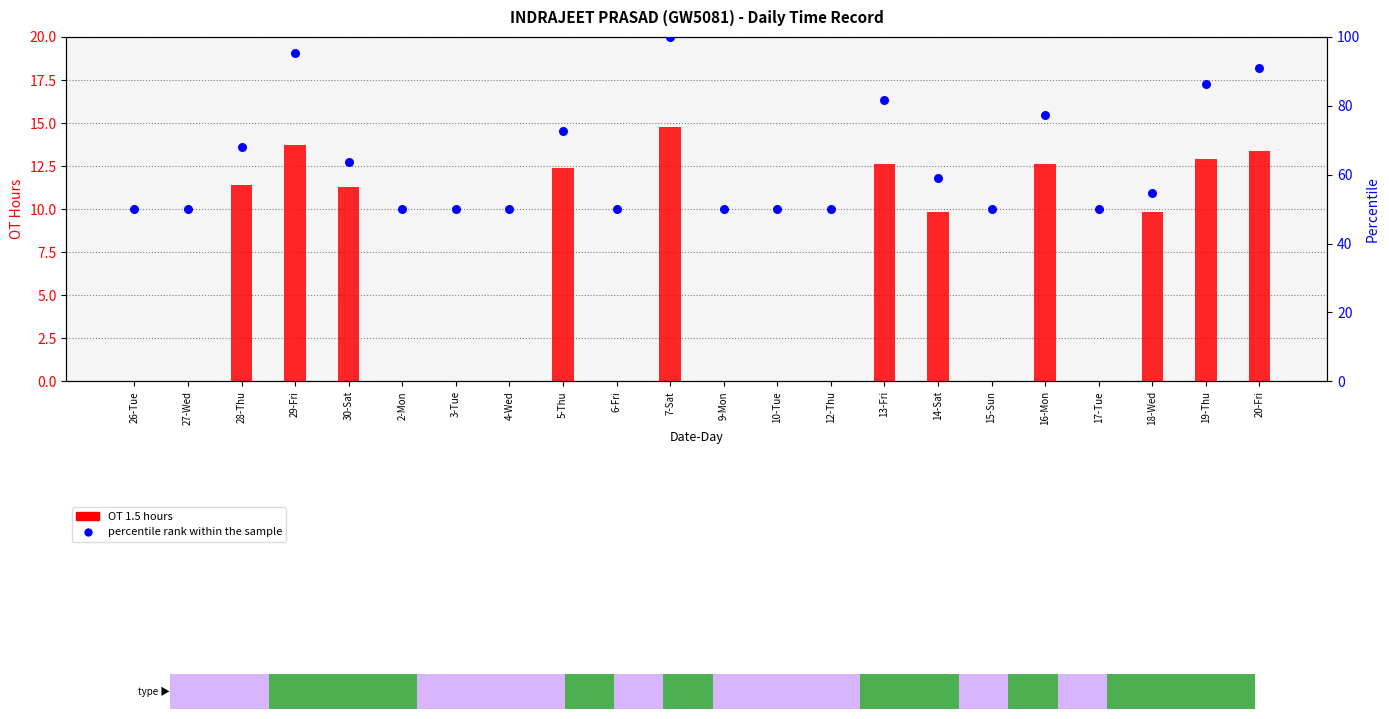

Which series contains the highest Y value?

percentile rank within the sample